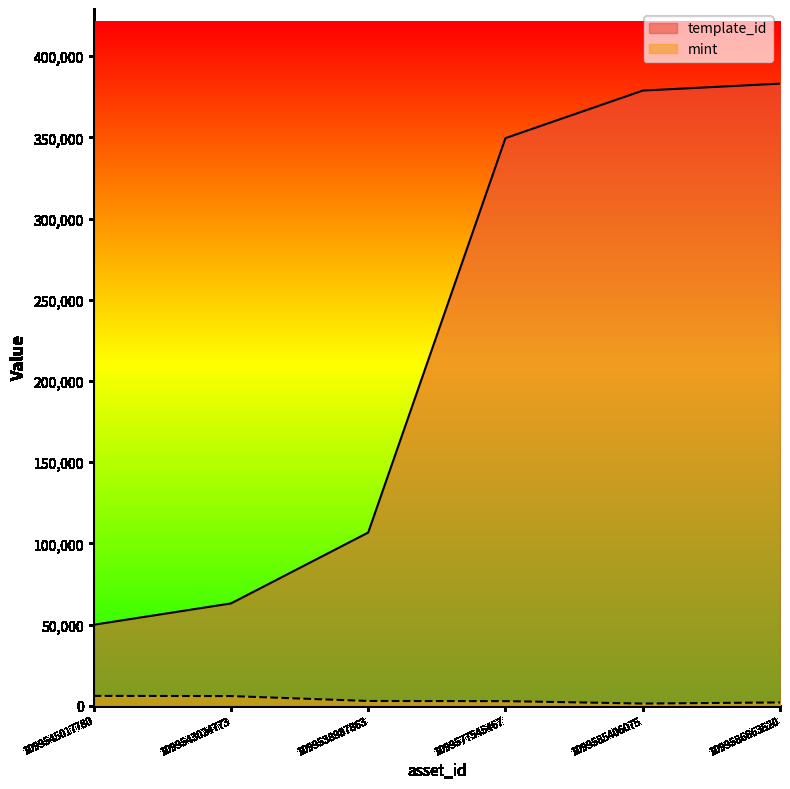

Is it true that template_id equals 669187 at 1099586663520?

False